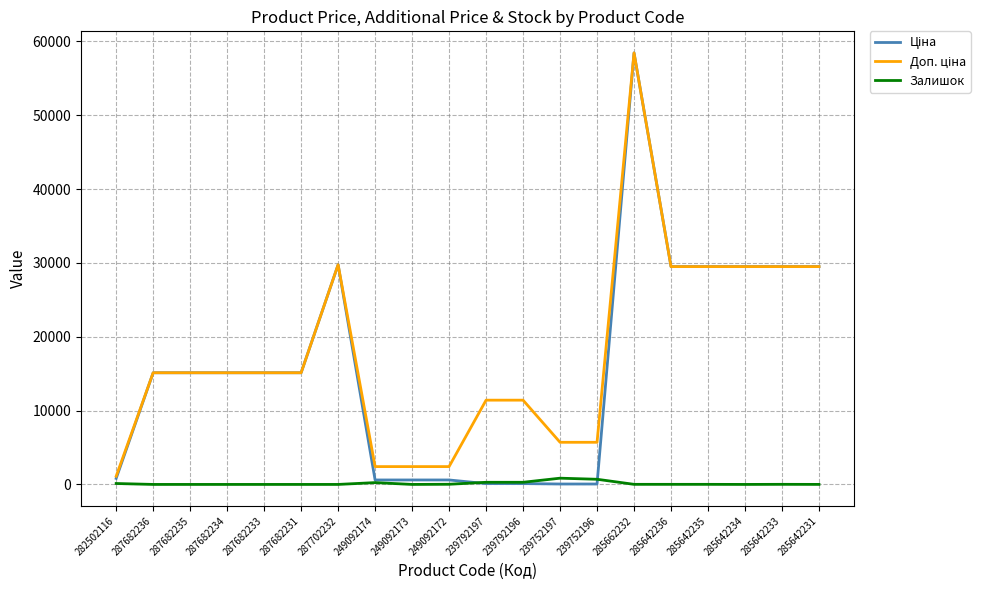

What is the total value across all series at 287682231?

30240.0